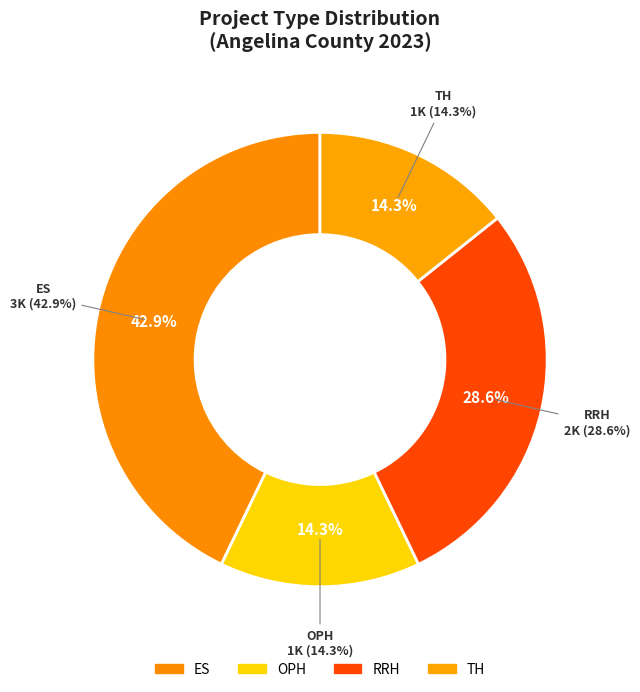

What is the change in value from ES to TH?

-2